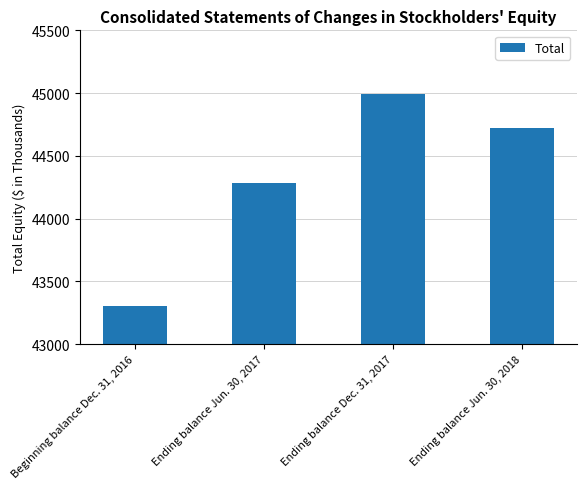

At which label is the value closest to 44148?

Ending balance Jun. 30, 2017